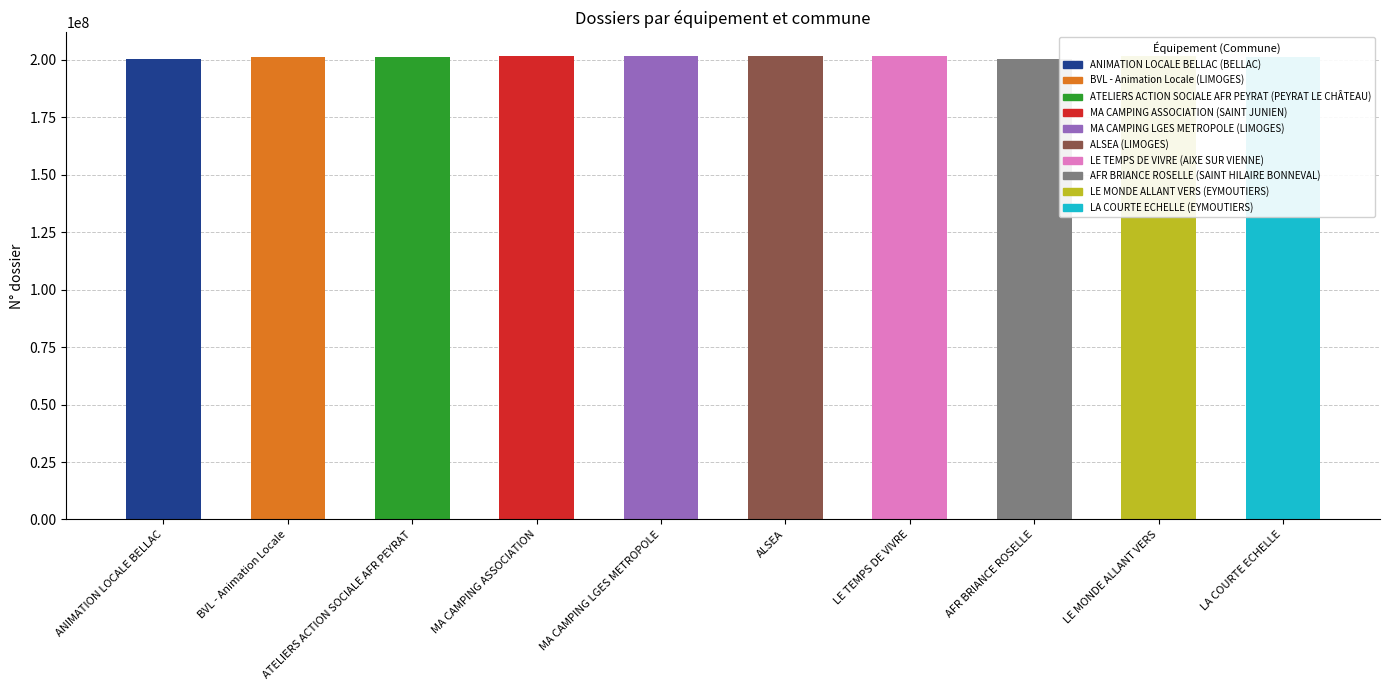

What is the change in value from ATELIERS ACTION SOCIALE AFR PEYRAT to MA CAMPING LGES METROPOLE?

+400236